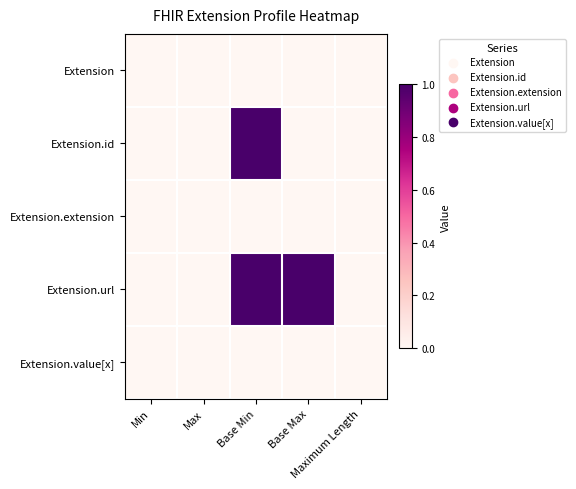

Rank the series by their maximum value, from highest to lowest.

Extension.id, Extension.url, Extension, Extension.extension, Extension.value[x]